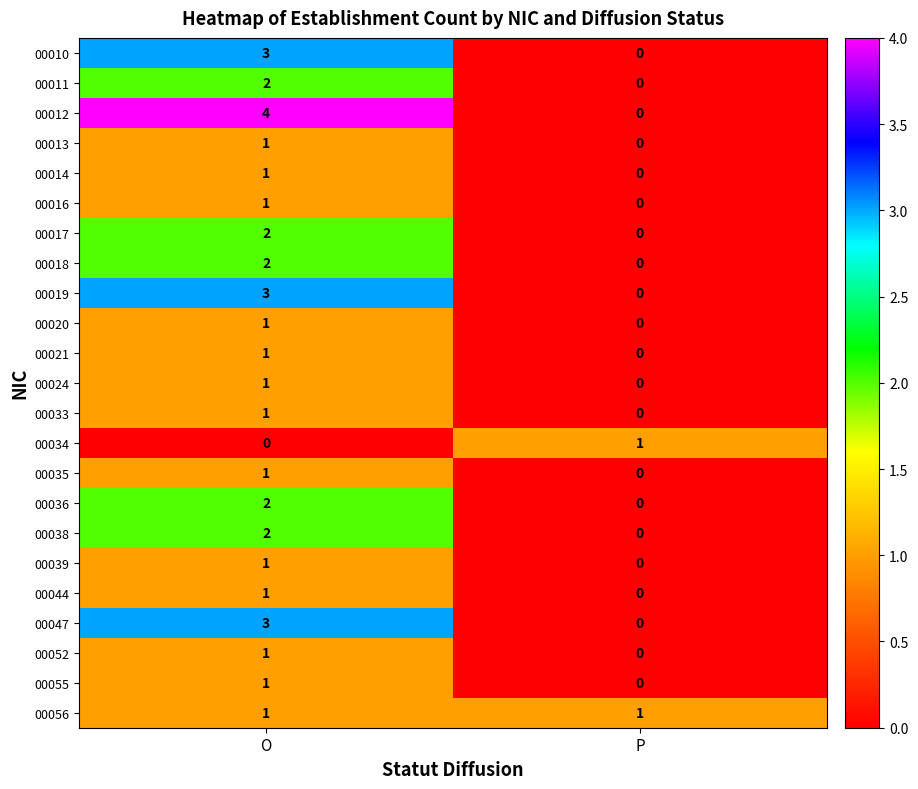

What is the maximum value shown in the chart?

4